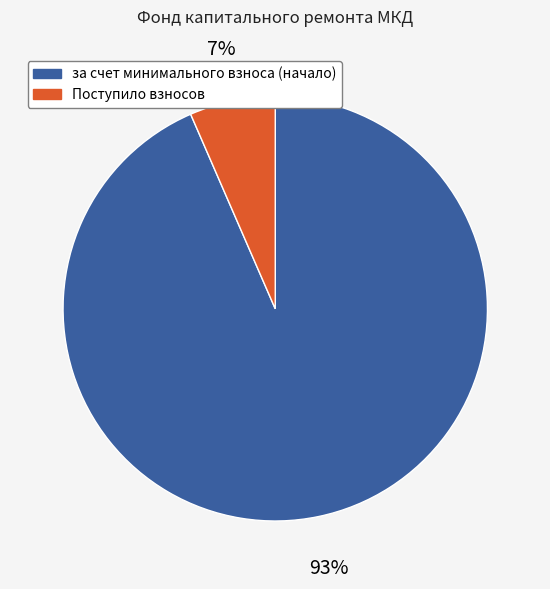

To the nearest percent, what percentage of the pie is Поступило взносов?

7%